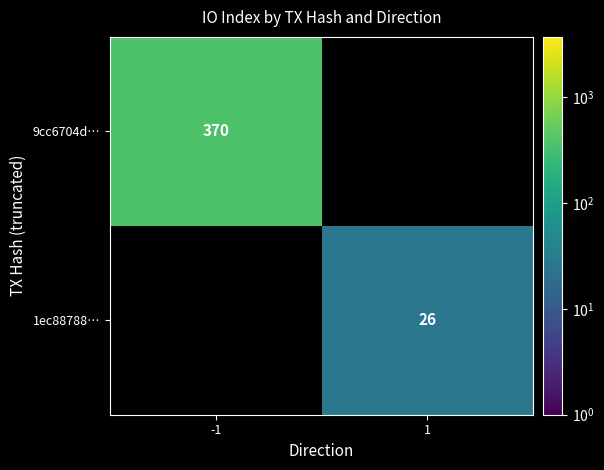

What is the total value across all series at 1?

26